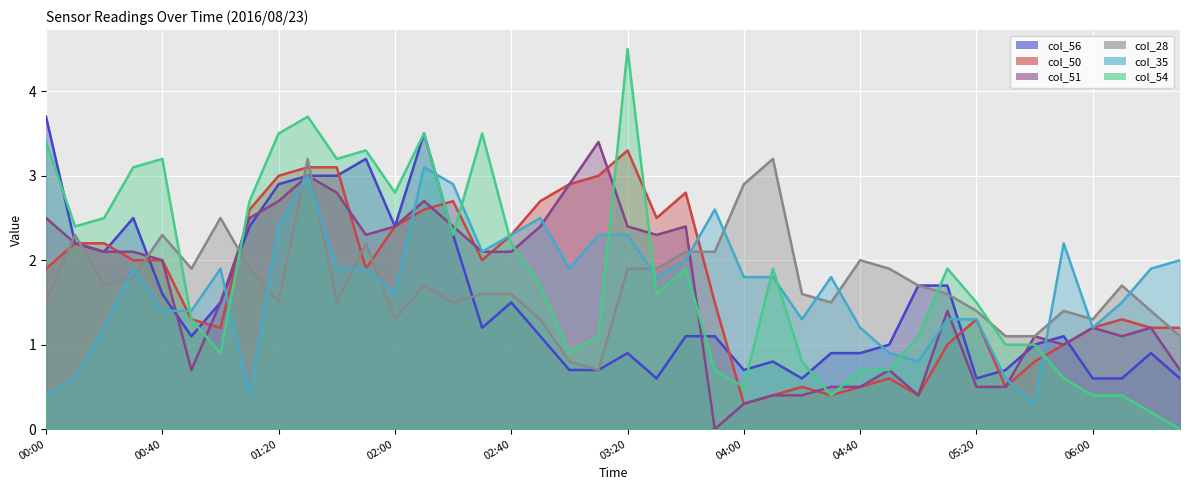

Which has a higher value, 02:50 or 00:10?

00:10